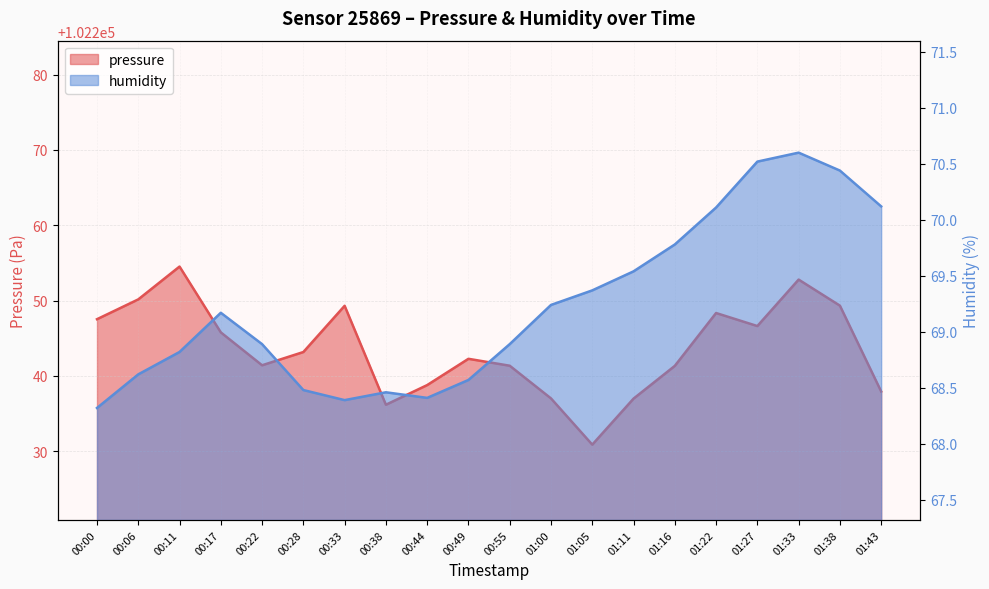

Which category has the highest value in the humidity series?

01:33